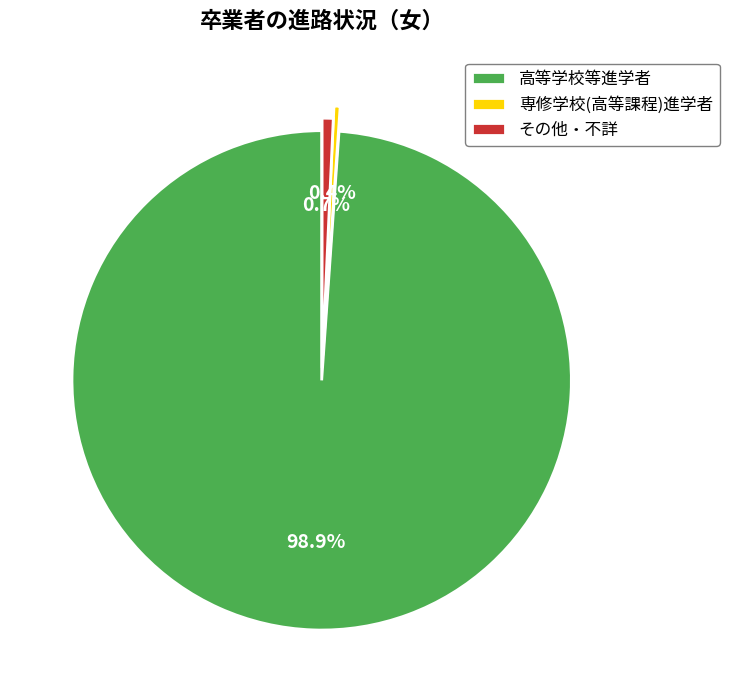

How many segments does this pie chart have?

3